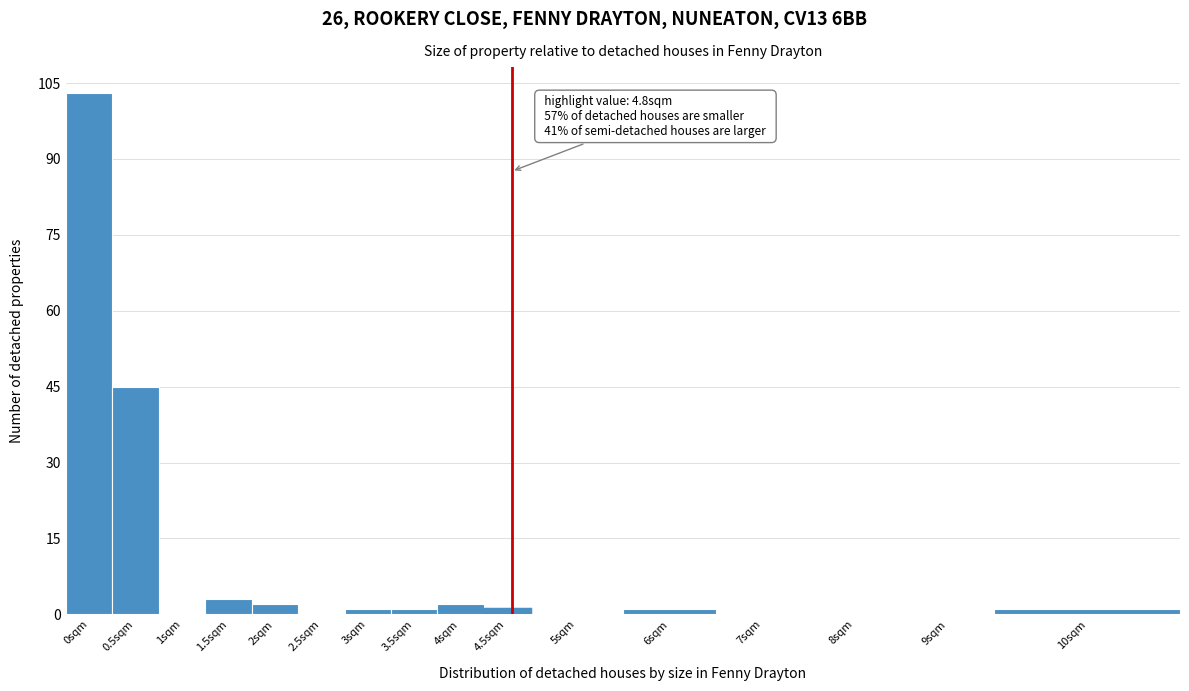

Reading right to left, list all the values displayed in this chart.

10sqm=1	9sqm=0	8sqm=0	7sqm=0	6sqm=1	5sqm=0	4.5sqm=1	4sqm=2	3.5sqm=1	3sqm=1	2.5sqm=0	2sqm=2	1.5sqm=3	1sqm=0	0.5sqm=45	0sqm=103